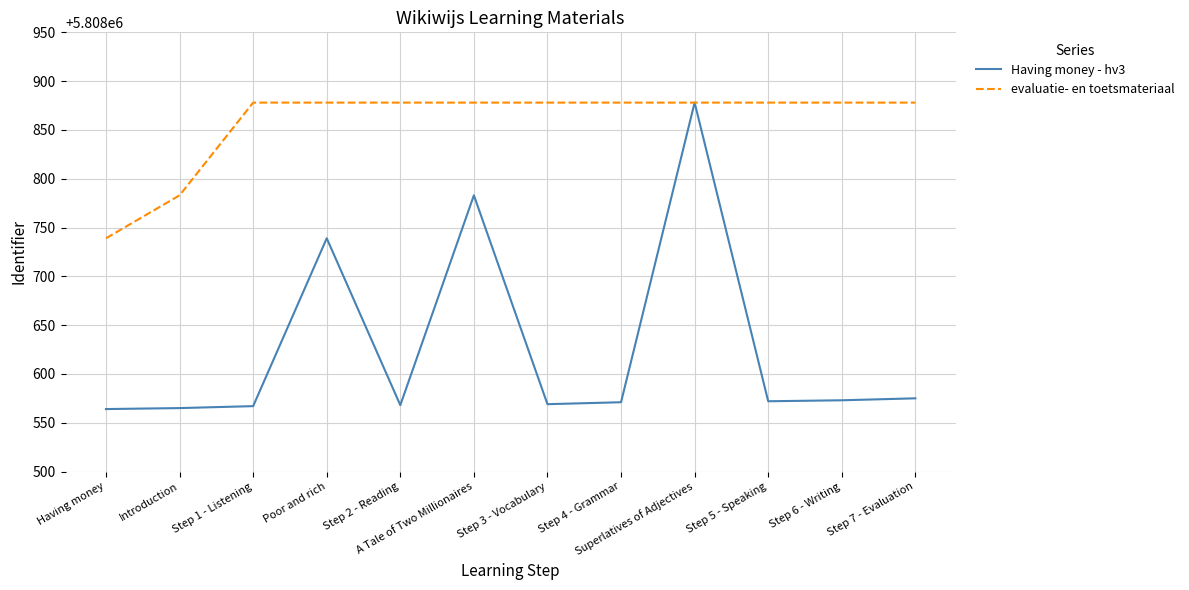

How many values in the evaluatie- en toetsmateriaal series are below 5808878?

2